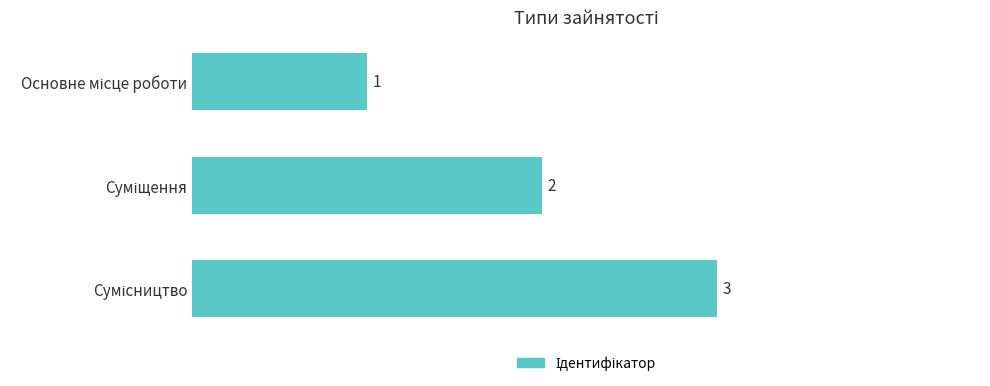

What is the sum of all values?

6